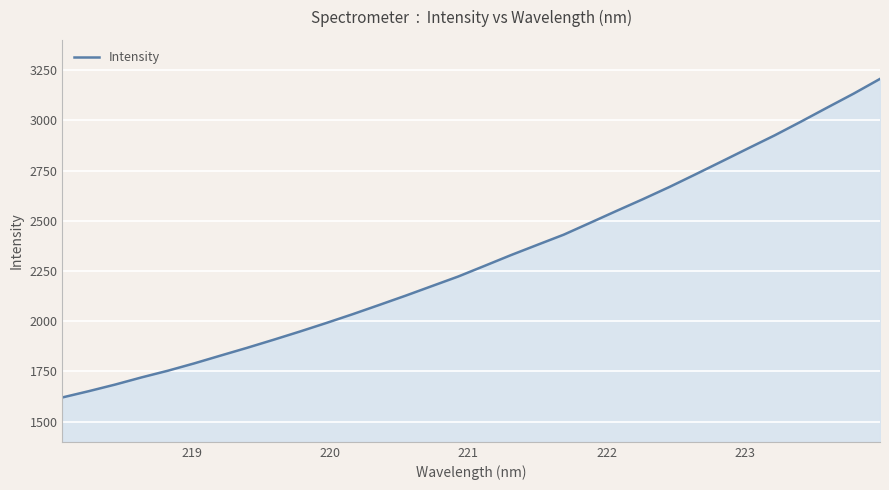

What is the greatest value displayed?

3205.9